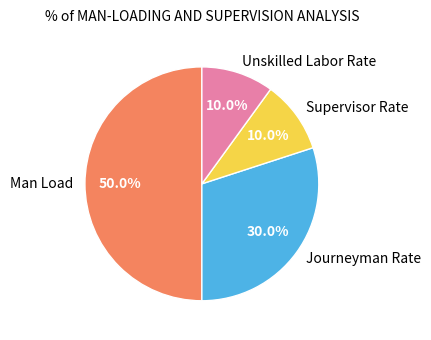

Does Supervisor Rate represent more than half of the total?

No